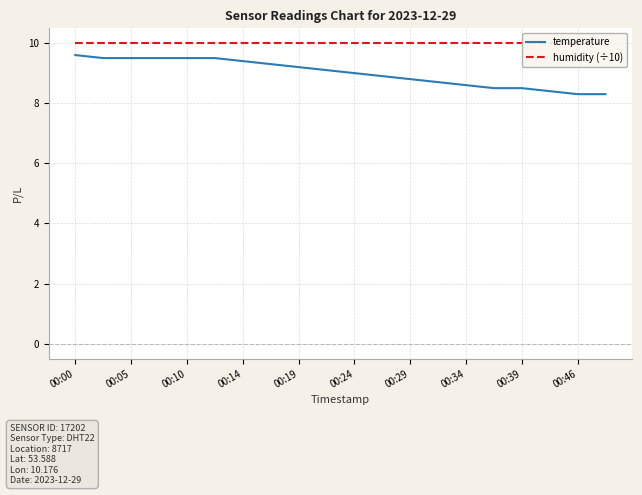

The temperature series shows 12.4 at 00:19. True or false?

False